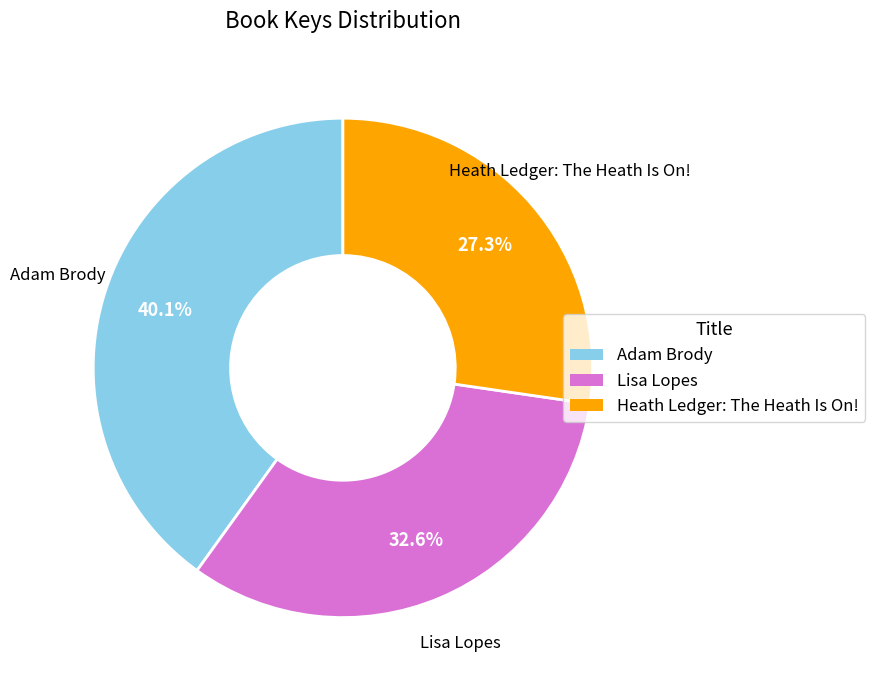

To the nearest percent, what is the difference between the Lisa Lopes and Heath Ledger: The Heath Is On! slice percentages?

5%